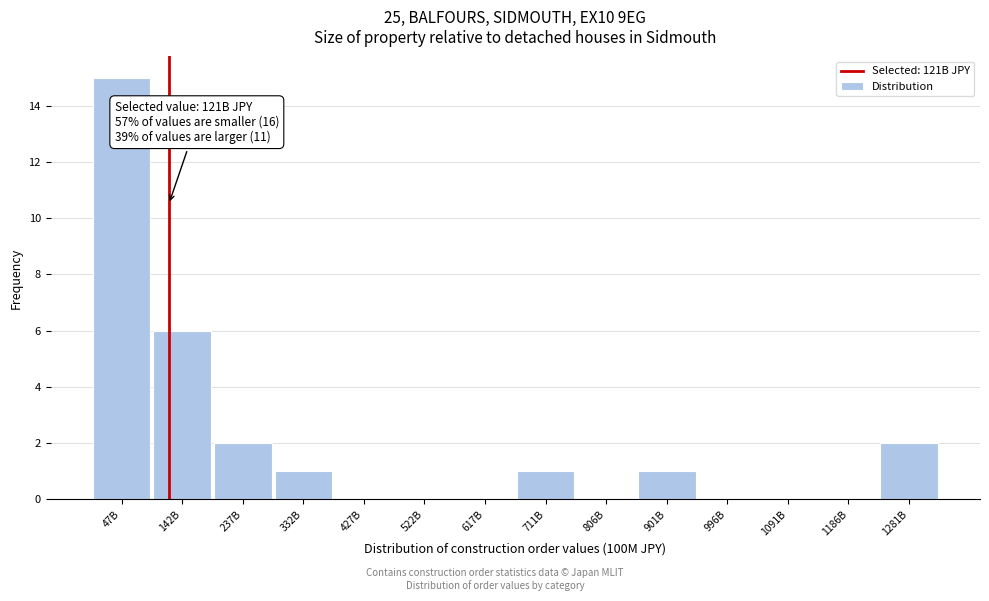

Reading left to right, list all the values displayed in this chart.

47B=15	142B=6	237B=2	332B=1	427B=0	522B=0	617B=0	711B=1	806B=0	901B=1	996B=0	1091B=0	1186B=0	1281B=2